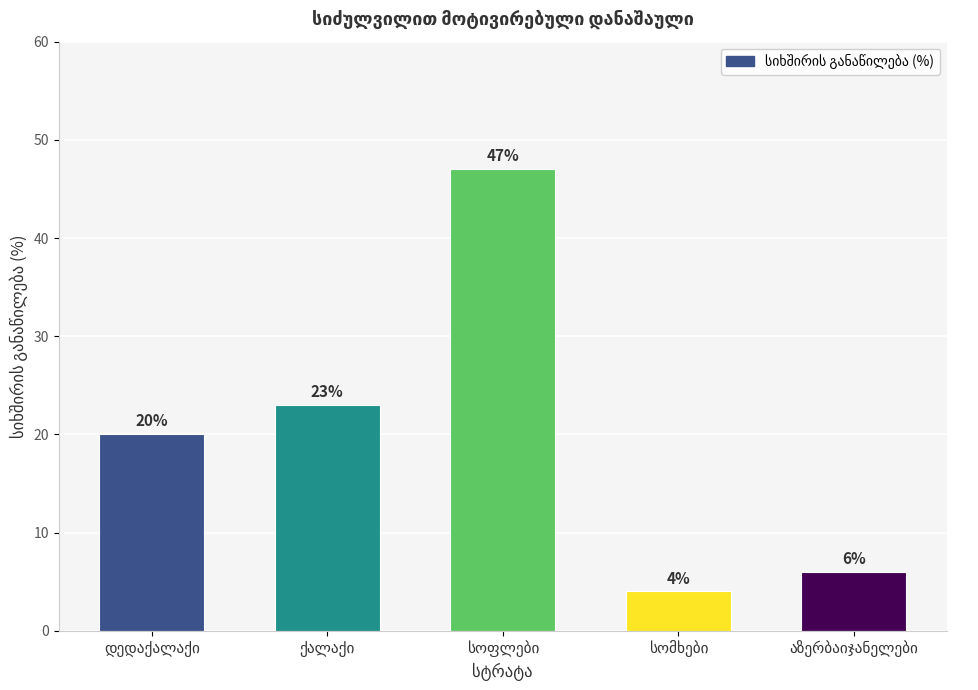

What is the difference between the maximum and minimum values?

43